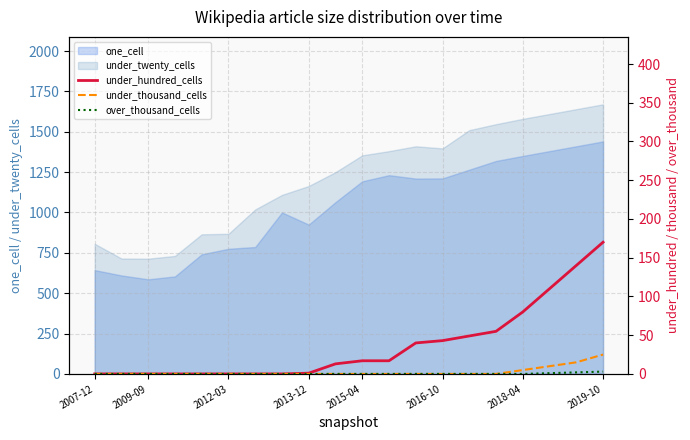

How many lines are shown in the chart?

3